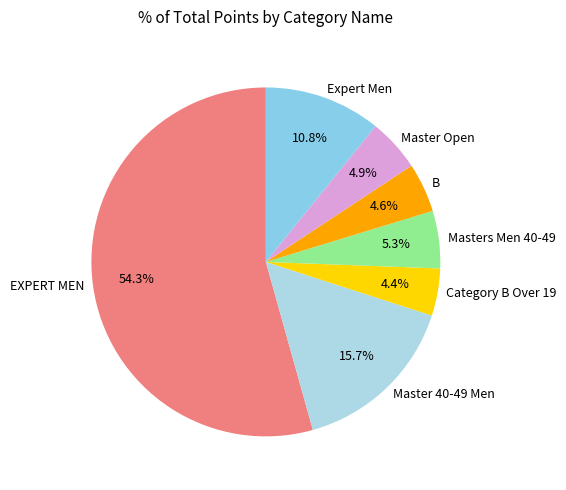

To the nearest percent, what portion does Category B Over 19 represent?

4%